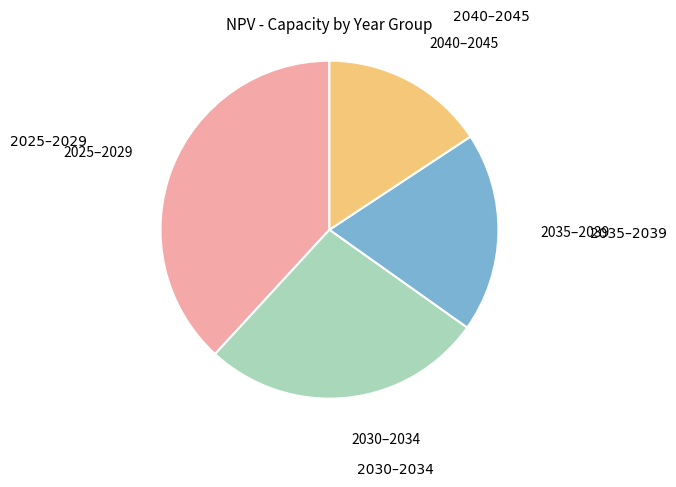

Is there any slice that represents more than half of the pie?

No